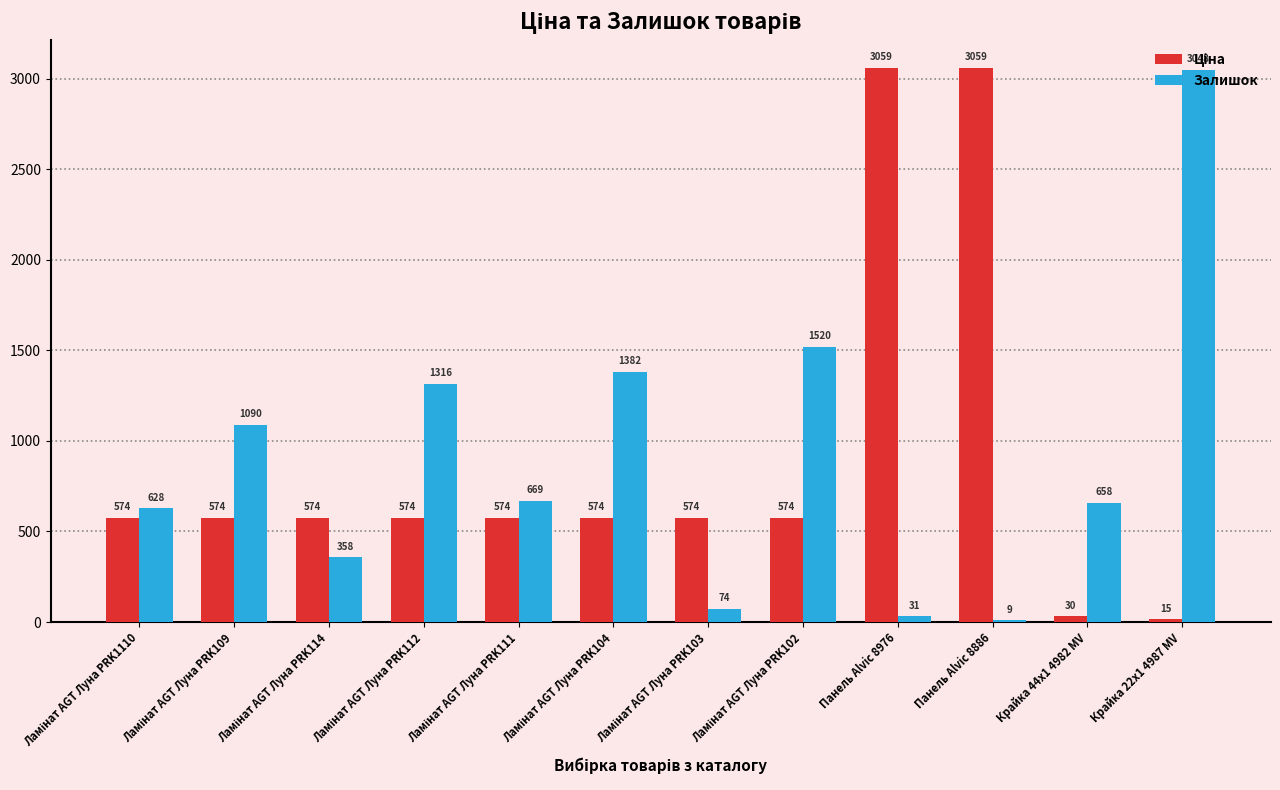

Which category has the highest value in the Залишок series?

Крайка 22x1 4987 MV